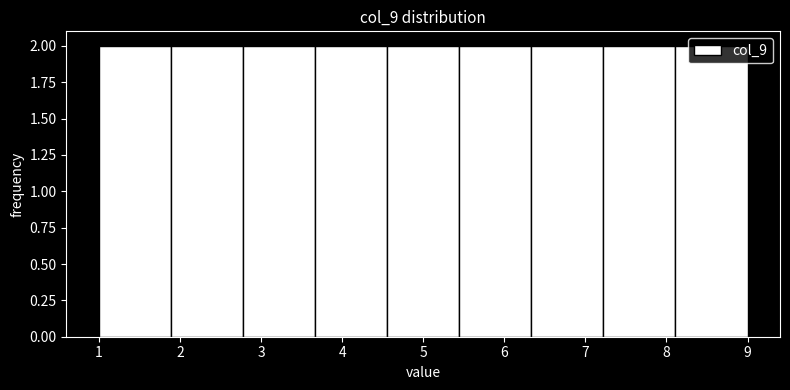

Reading left to right, transcribe this chart: for each bar, give the range it covers on the x-axis and its height. Neither the bar edges nor the heights are printed on the chart, so give them approximately, as read against the axes.

1.0 to 1.9: 2
1.9 to 2.8: 2
2.8 to 3.7: 2
3.7 to 4.6: 2
4.6 to 5.4: 2
5.4 to 6.3: 2
6.3 to 7.2: 2
7.2 to 8.1: 2
8.1 to 9.0: 2